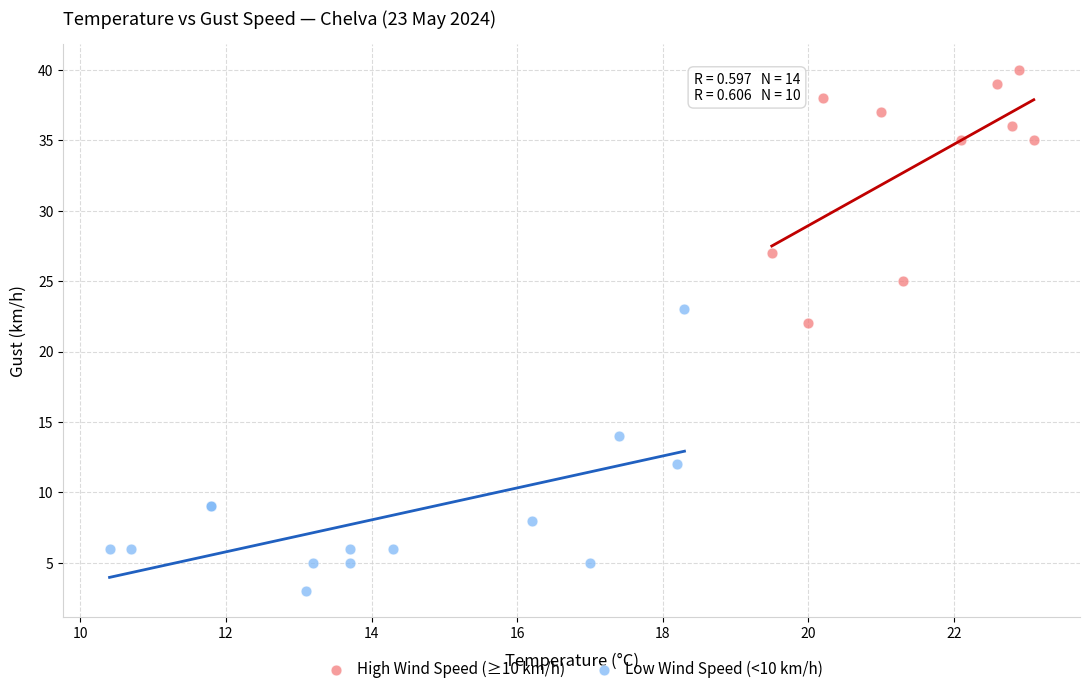

Which series has the largest Y range (max minus min)?

Low Wind Speed (<10 km/h)